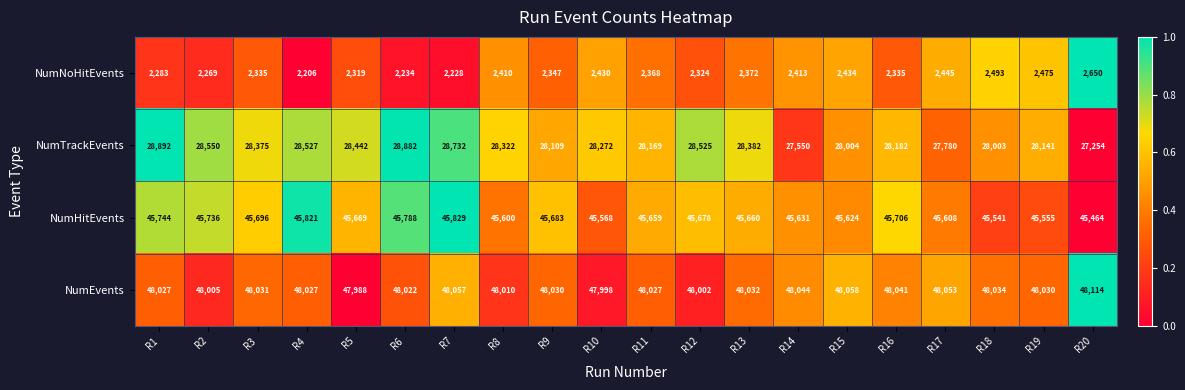

Between R6 and R16, which series saw the biggest shift?

NumTrackEvents